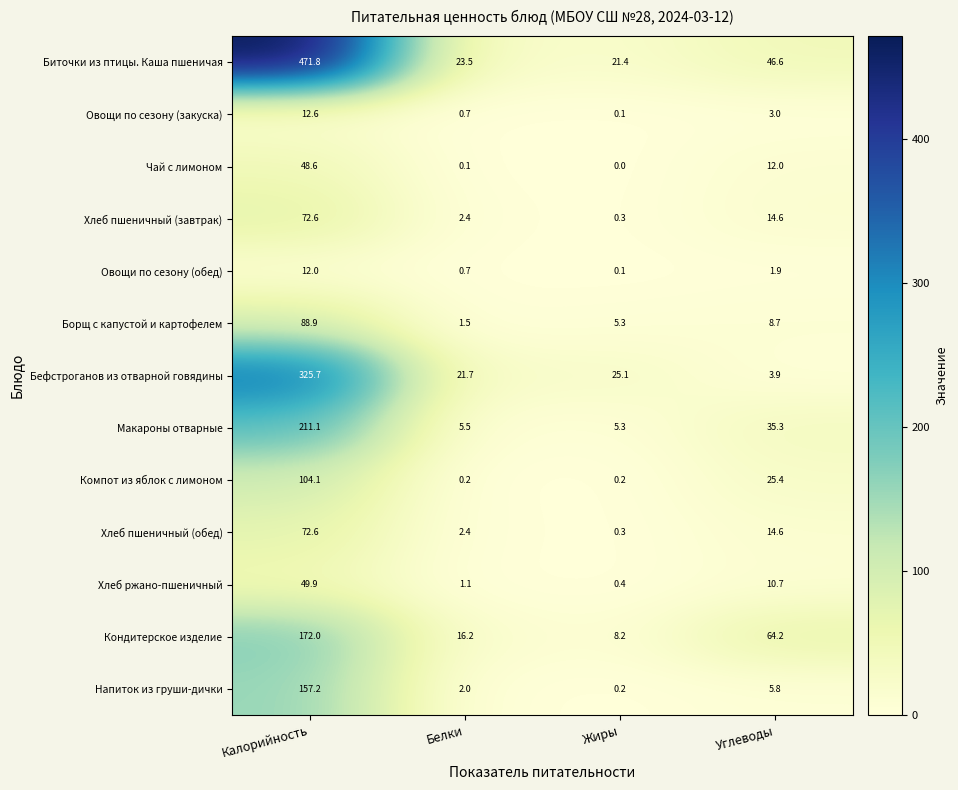

True or false: Овощи по сезону (обед) has a value of 1.9 at Углеводы.

True